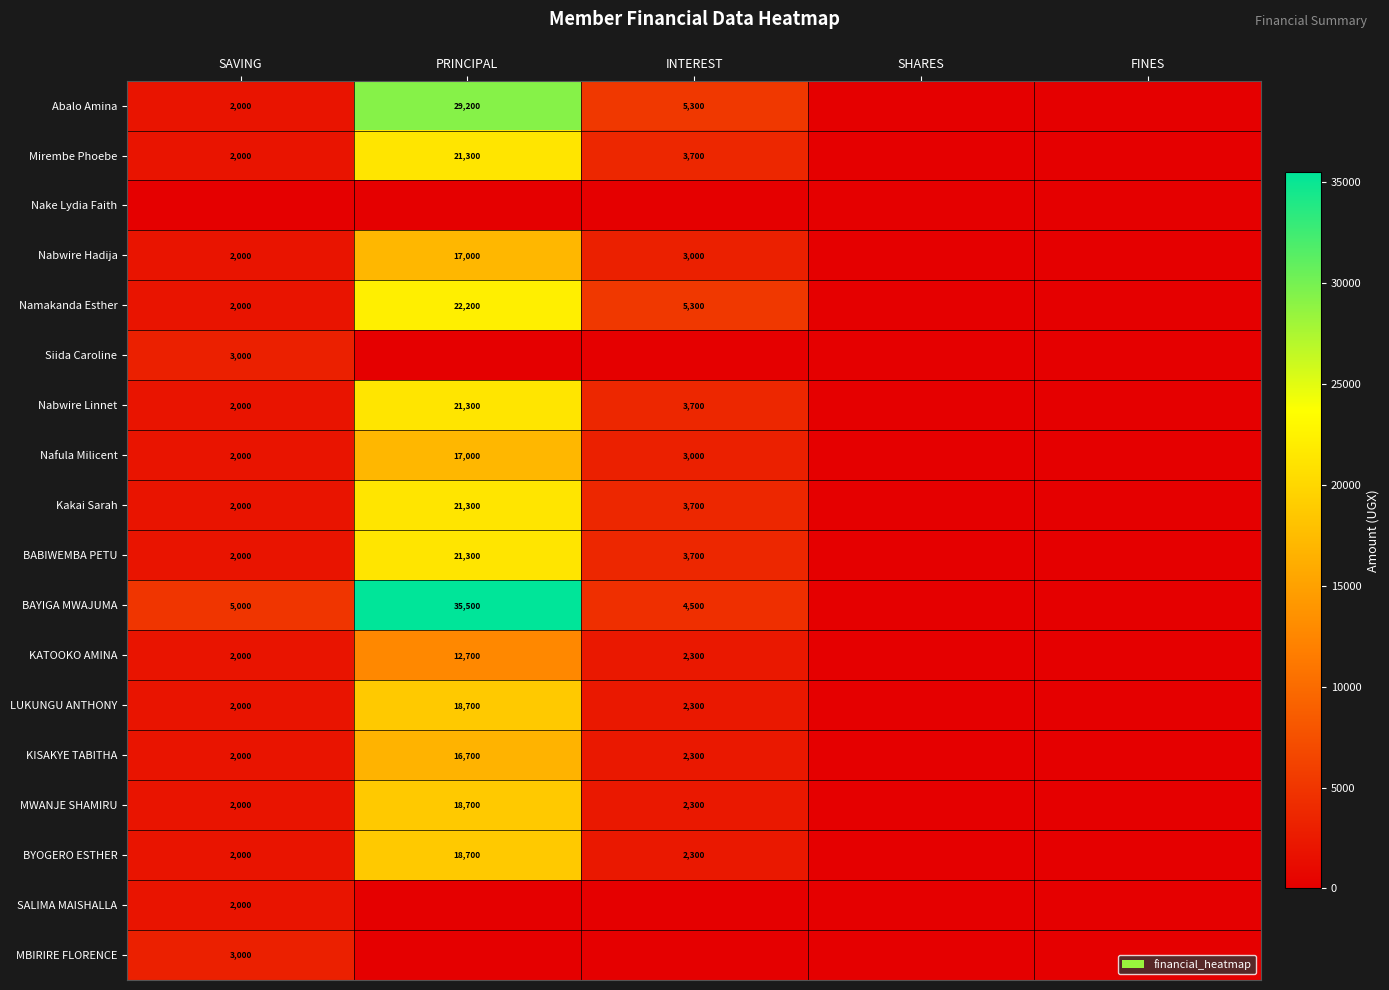

The value of Nabwire Linnet at PRINCIPAL is 5666. True or false?

False